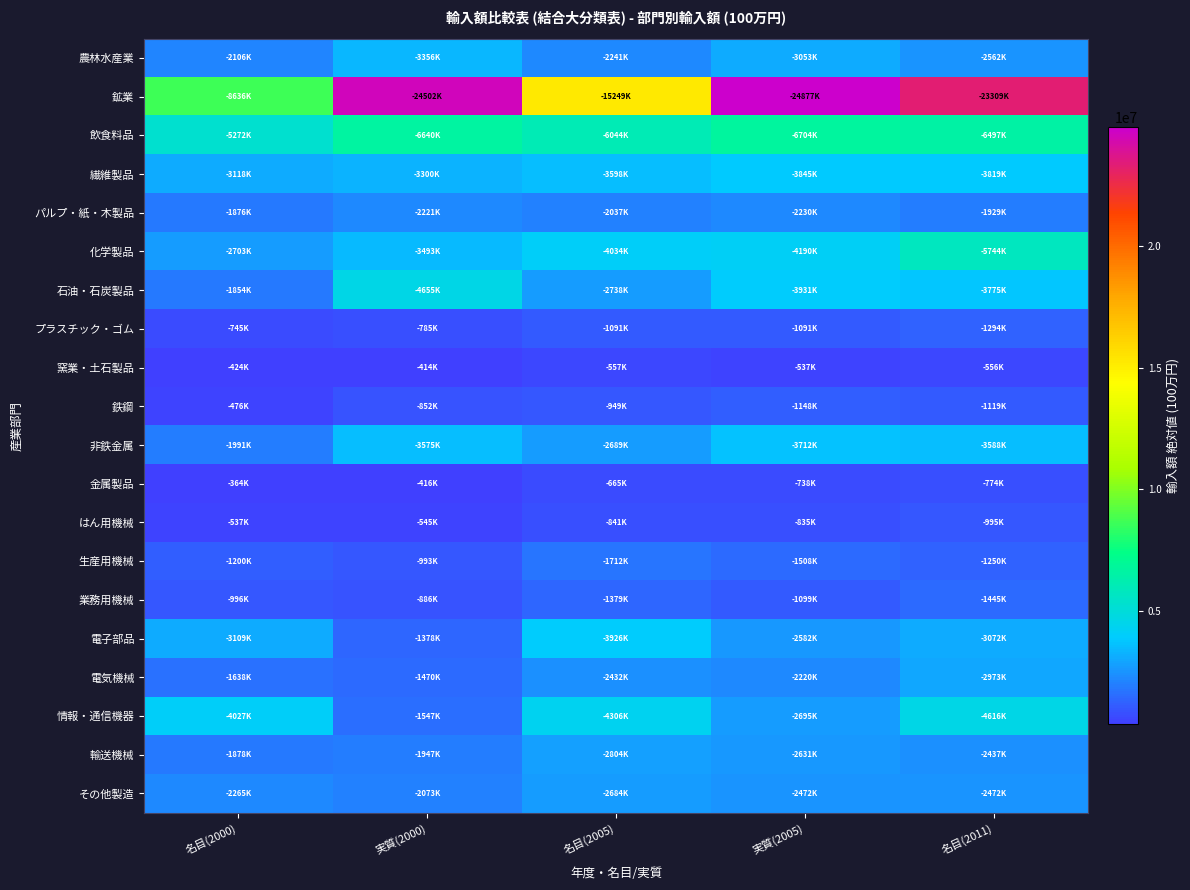

Which series has the largest total across all categories?

鉱業